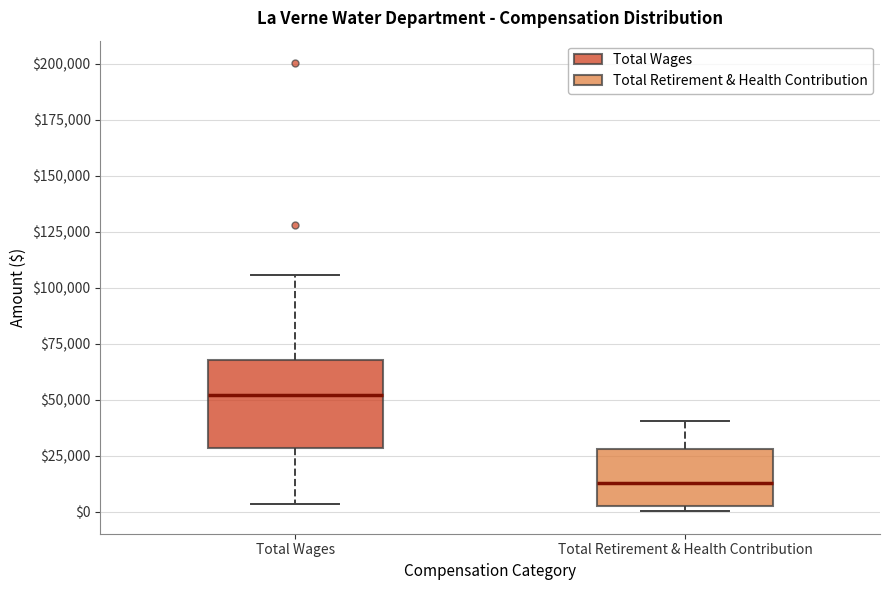

Comparing the boxes themselves (not the whiskers), which one is the tallest?

Total Wages